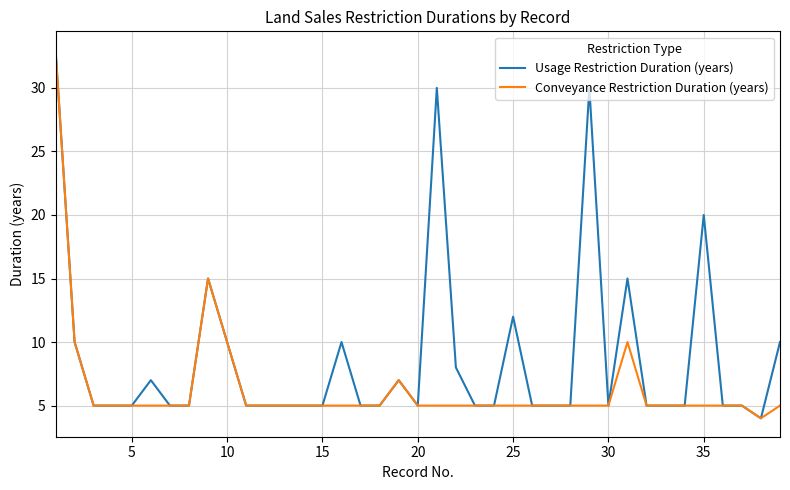

What is the greatest value displayed?

33